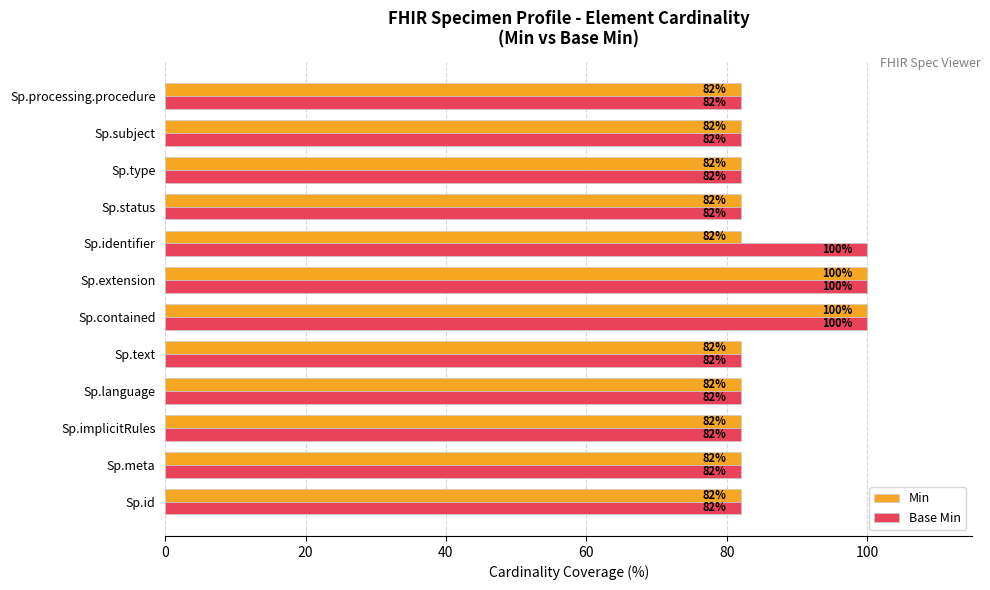

List the series in order of their overall mean, lowest first.

Min, Base Min